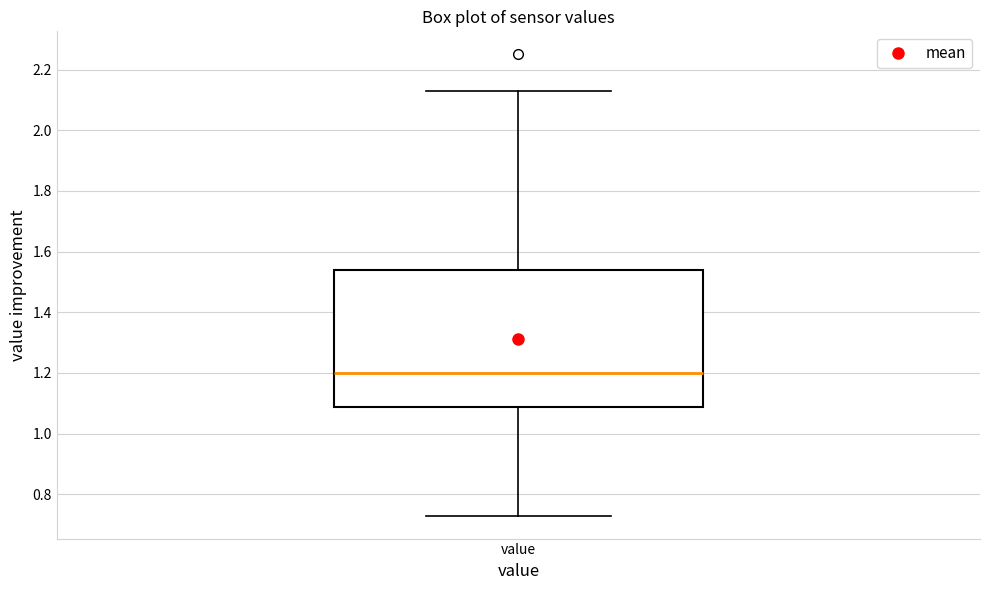

Read this box plot against the y-axis: the position of the median line, the range covered by the box, and the ends of both whiskers. The values are not printed on the chart, so give them approximately, as read against the axis.

median 1.20, box 1.08 to 1.54, whiskers 0.74 to 2.14